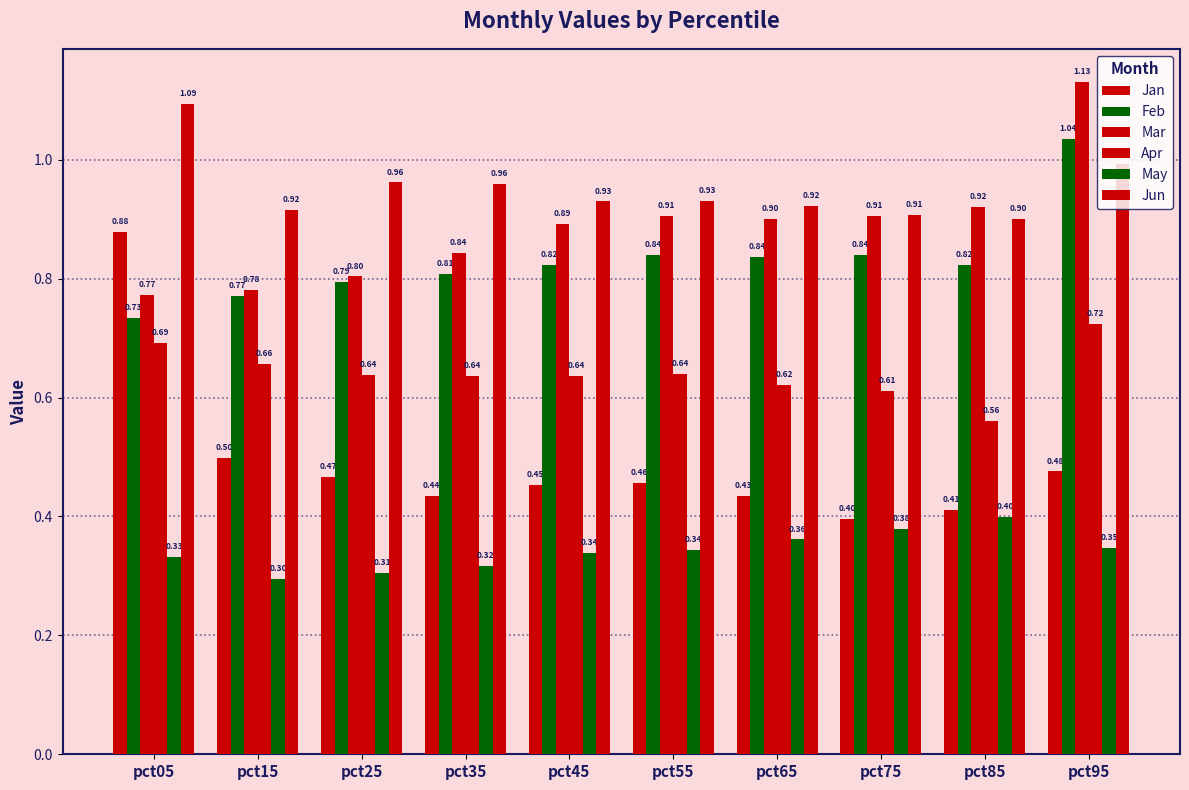

What is the total value across all series at pct95?

4.7